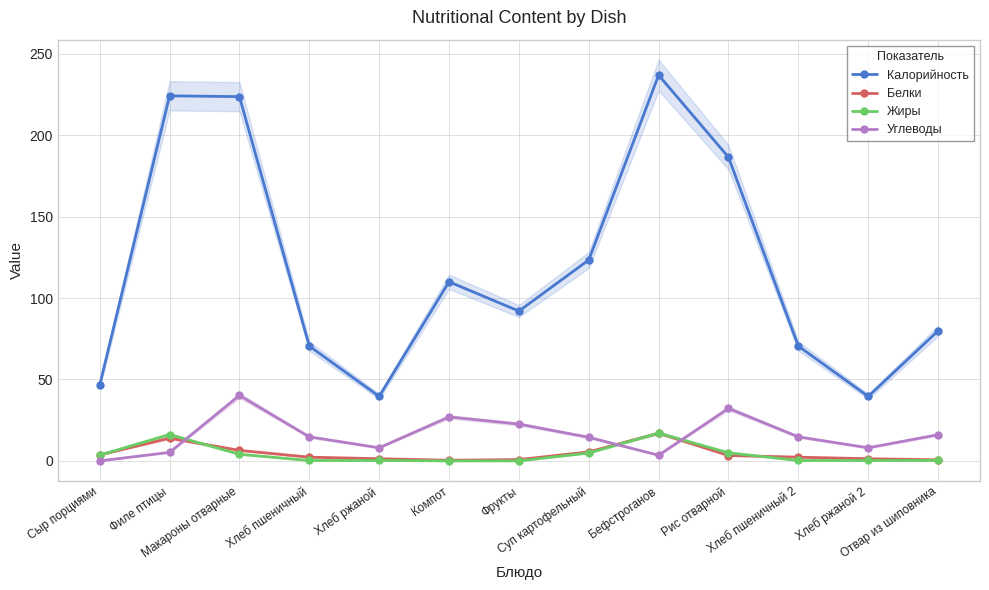

Which category has the lowest value across all series?

Компот